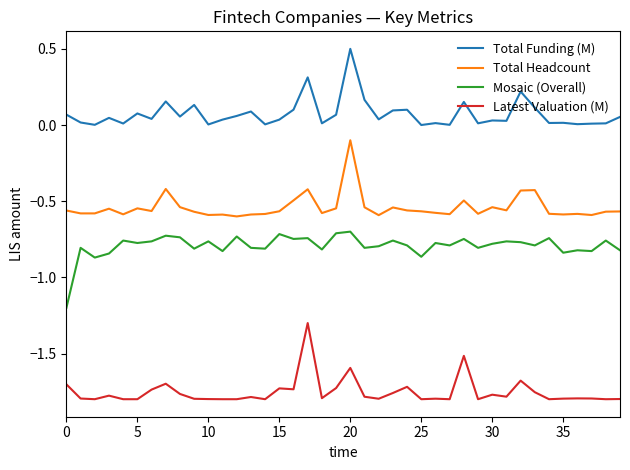

True or false: Mosaic (Overall) and Latest Valuation (M) cross at least once.

False